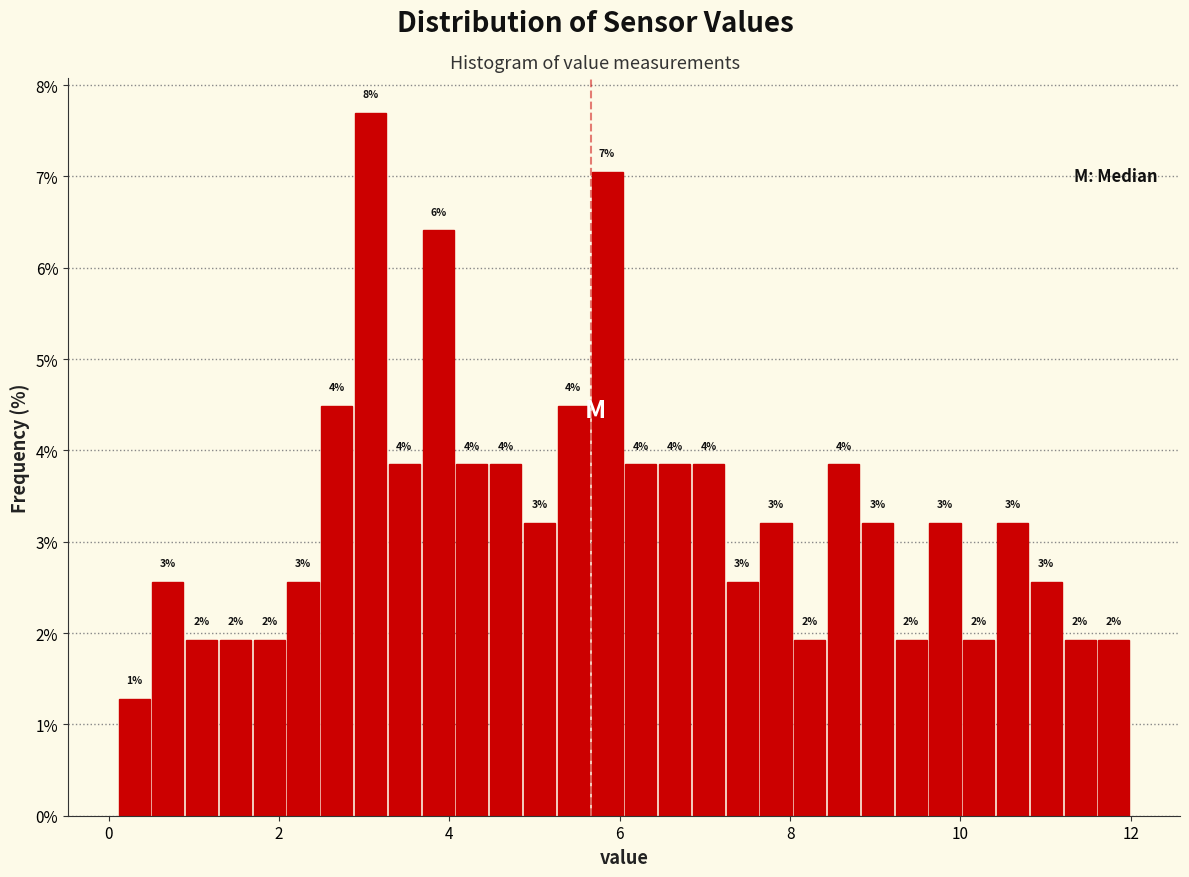

Around what value on the x-axis is the tallest bar? Give the approximate position of its centre, as read against the axis.

3.0